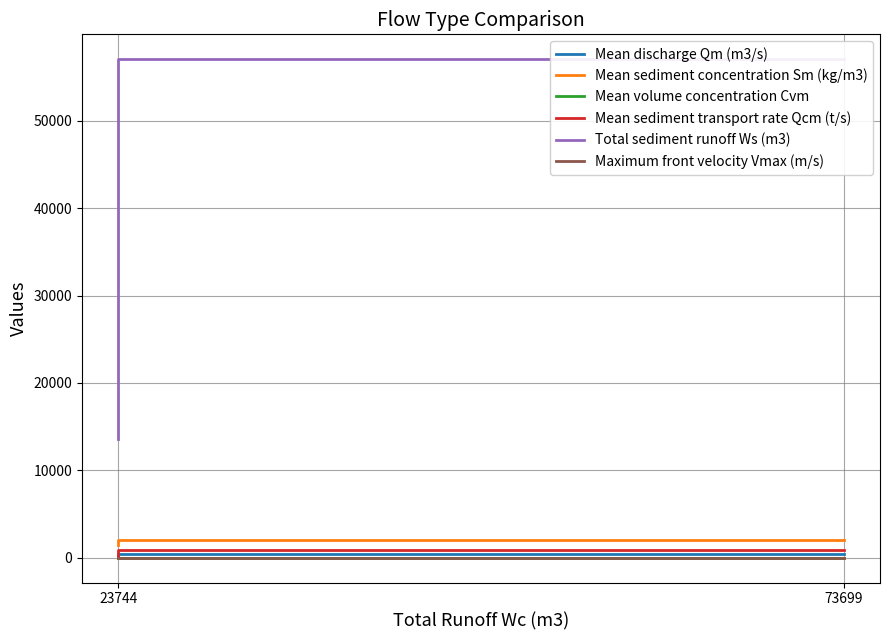

True or false: Maximum front velocity Vmax (m/s) has a value of 3.9 at 73699.

False